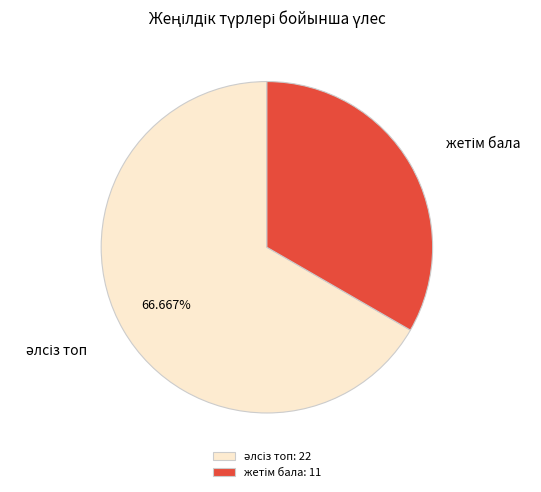

Is there any slice that represents more than half of the pie?

Yes